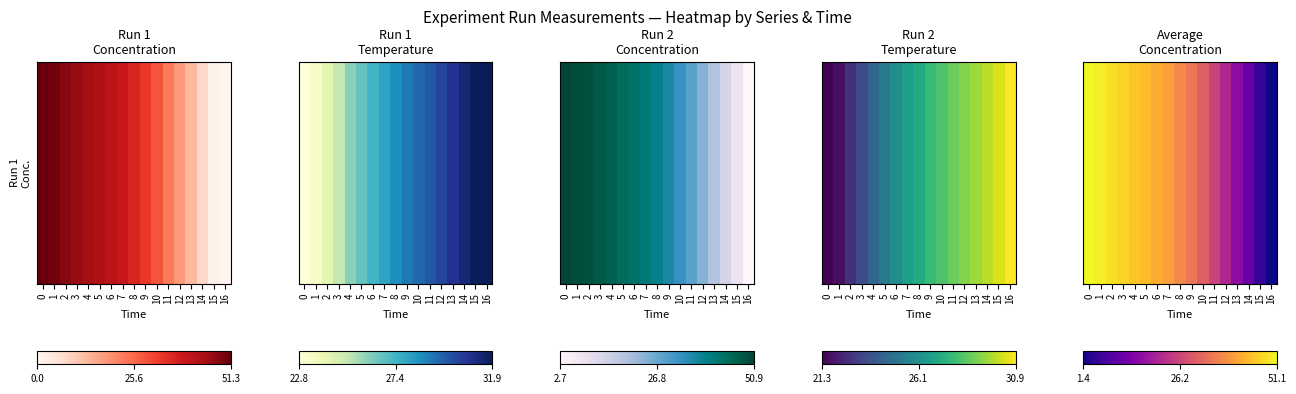

List the labels in order of value, largest first.

0, 1, 2, 3, 4, 5, 6, 7, 8, 9, 10, 11, 12, 13, 14, 15, 16